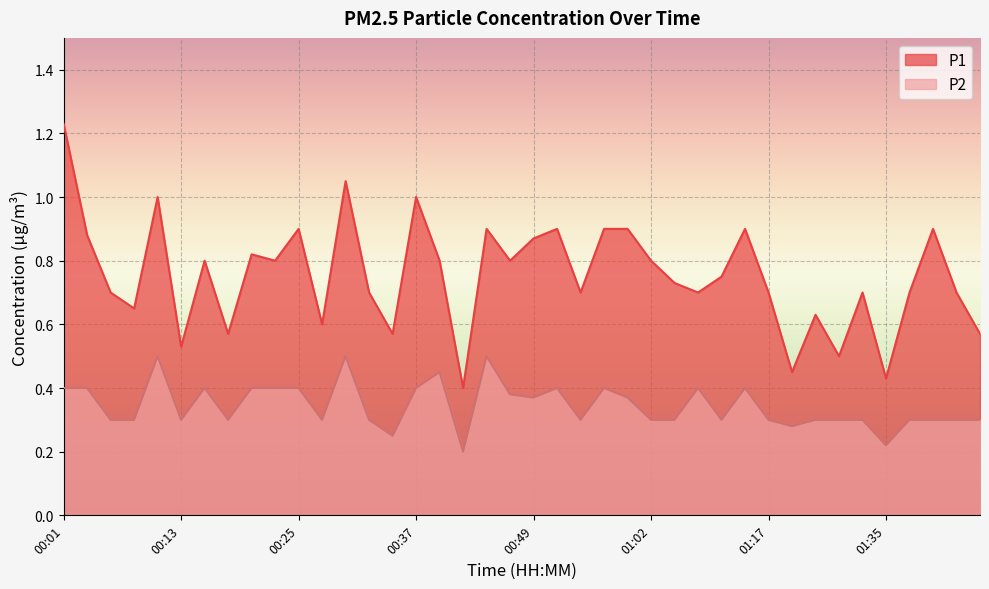

Reading left to right, list all the values displayed in this chart.

P1: 00:01=1.2	00:03=0.9	00:06=0.7	00:08=0.7	00:10=1.0	00:13=0.5	00:15=0.8	00:18=0.6	00:20=0.8	00:23=0.8	00:25=0.9	00:28=0.6	00:30=1.1	00:32=0.7	00:35=0.6	00:37=1.0	00:40=0.8	00:42=0.4	00:45=0.9	00:47=0.8	00:49=0.9	00:52=0.9	00:54=0.7	00:57=0.9	00:59=0.9	01:02=0.8	01:04=0.7	01:06=0.7	01:09=0.8	01:14=0.9	01:17=0.7	01:22=0.5	01:27=0.6	01:30=0.5	01:32=0.7	01:35=0.4	01:37=0.7	01:40=0.9	01:42=0.7	01:45=0.6
P2: 00:01=0.4	00:03=0.4	00:06=0.3	00:08=0.3	00:10=0.5	00:13=0.3	00:15=0.4	00:18=0.3	00:20=0.4	00:23=0.4	00:25=0.4	00:28=0.3	00:30=0.5	00:32=0.3	00:35=0.2	00:37=0.4	00:40=0.5	00:42=0.2	00:45=0.5	00:47=0.4	00:49=0.4	00:52=0.4	00:54=0.3	00:57=0.4	00:59=0.4	01:02=0.3	01:04=0.3	01:06=0.4	01:09=0.3	01:14=0.4	01:17=0.3	01:22=0.3	01:27=0.3	01:30=0.3	01:32=0.3	01:35=0.2	01:37=0.3	01:40=0.3	01:42=0.3	01:45=0.3